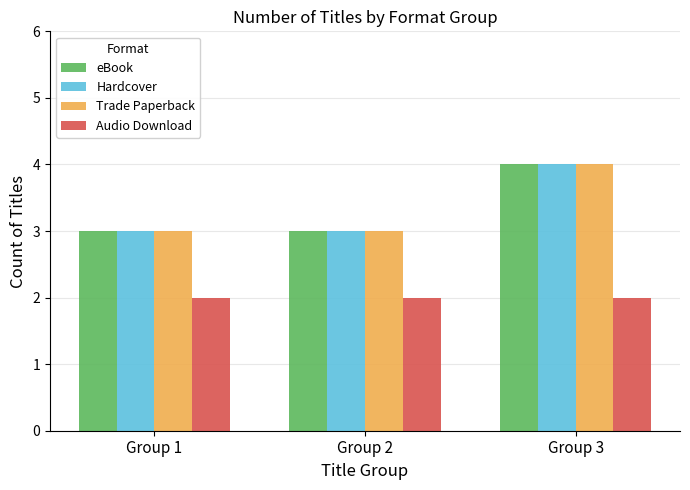

At which category is the sum across all series the highest?

Group 3